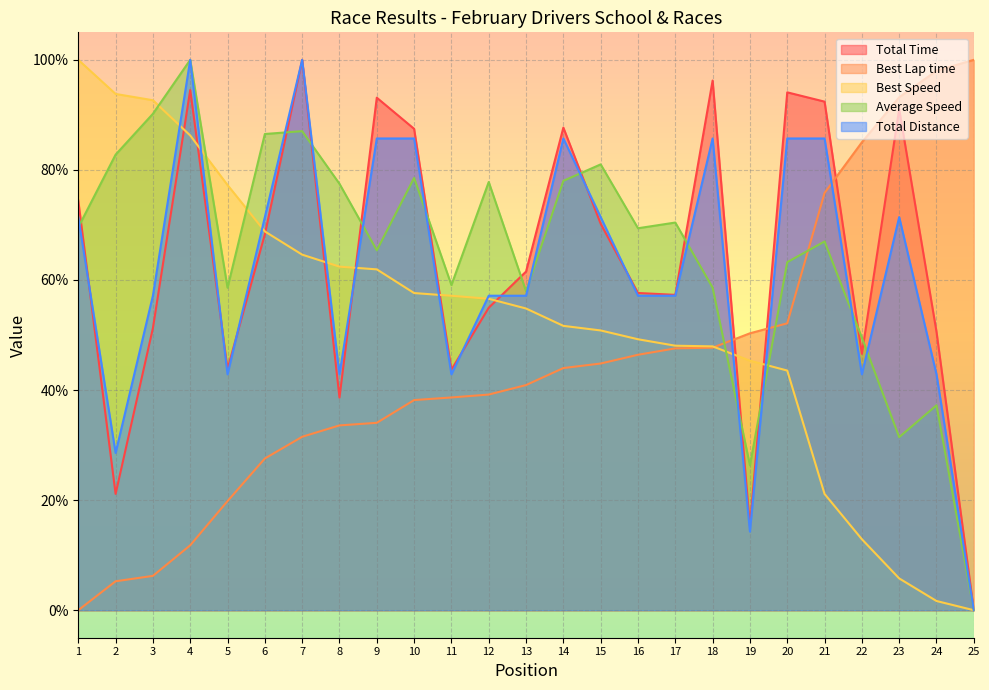

At how many categories does at least one series exceed 15?

25